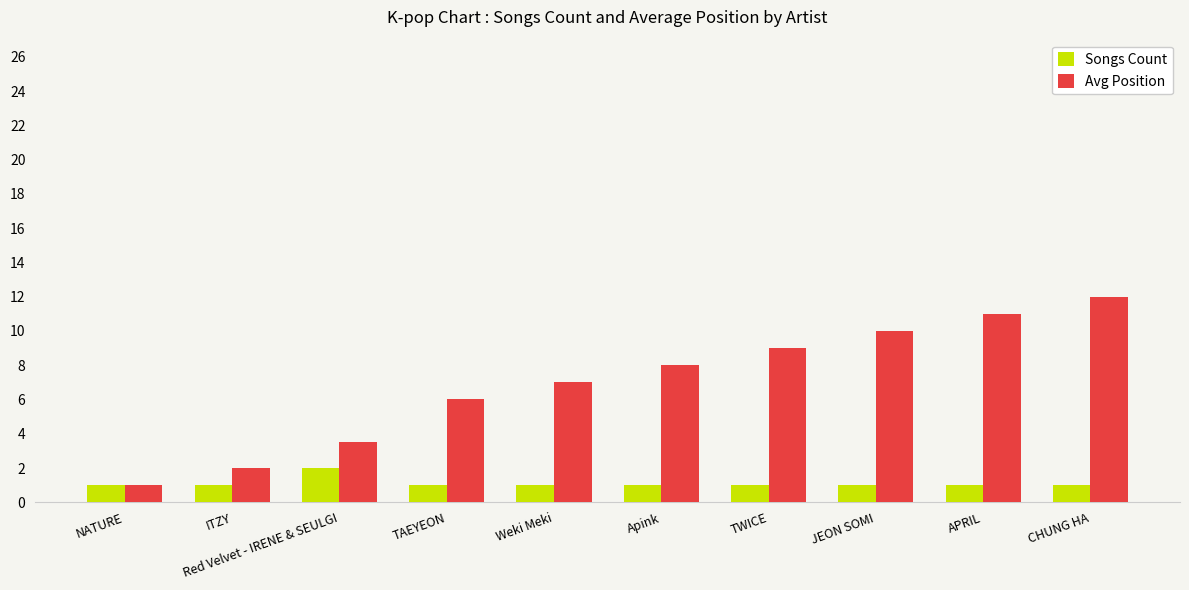

What is the maximum value for Songs Count?

2.0